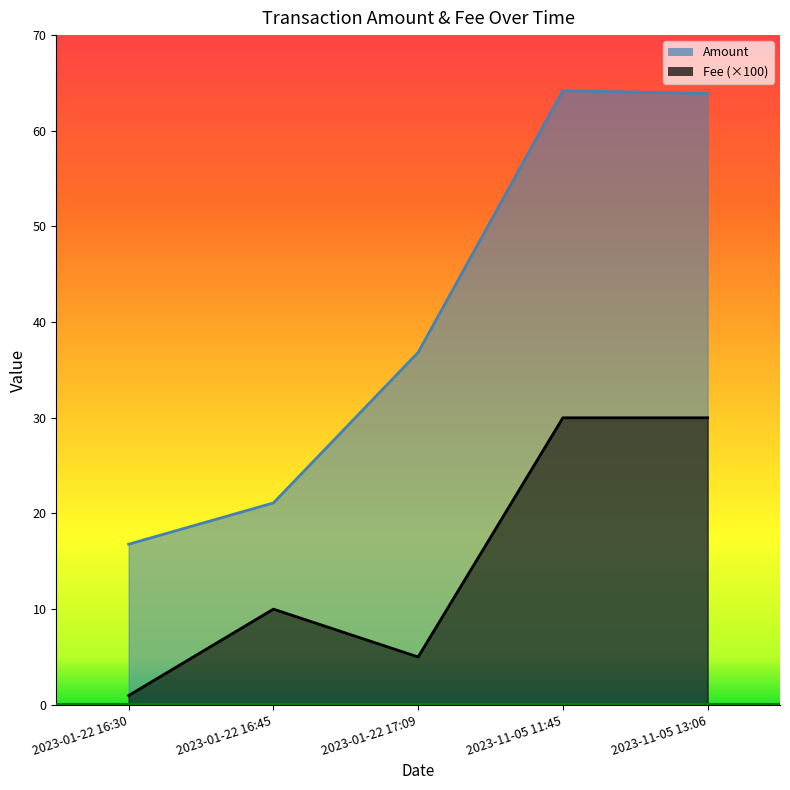

Does the chart have visible grid lines?

No